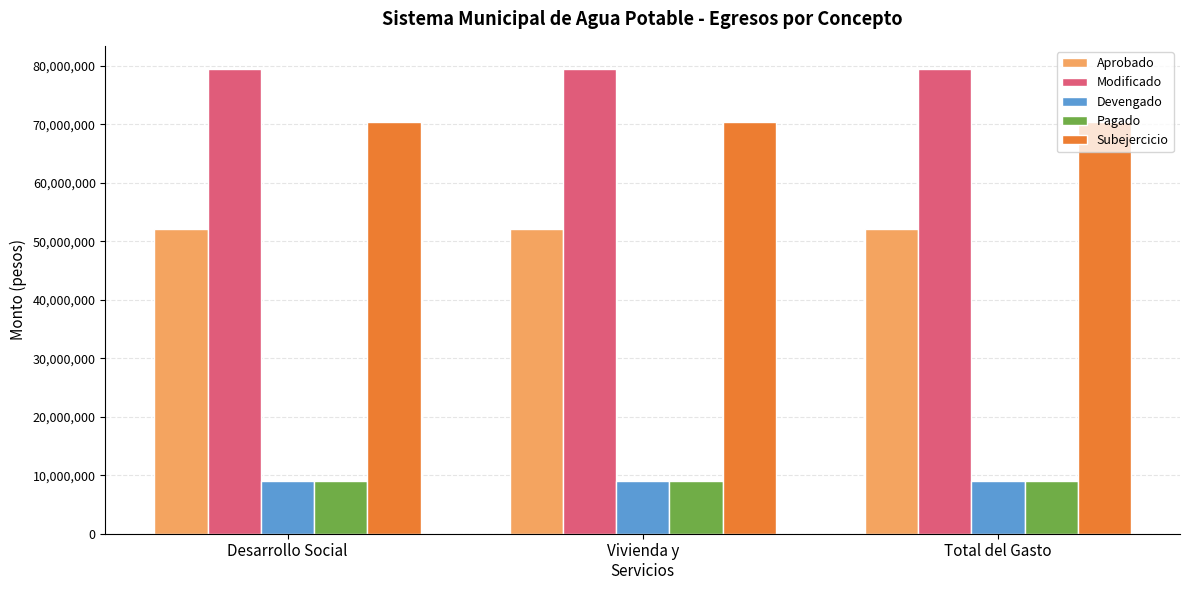

Which series has the largest total across all categories?

Modificado